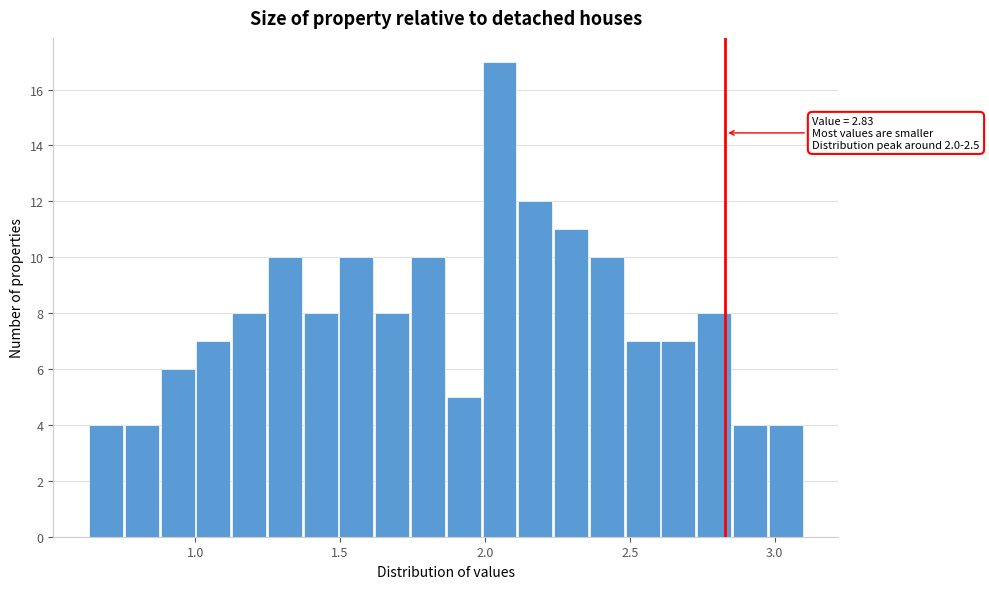

Around what value on the x-axis is the tallest bar? Give the approximate position of its centre, as read against the axis.

2.05